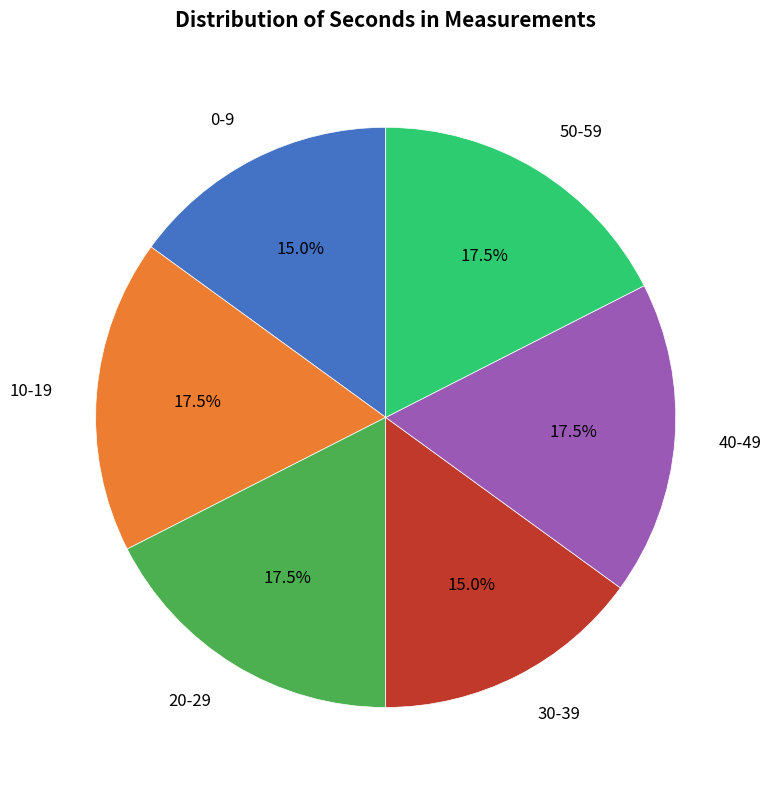

How many slices are in this pie chart?

6